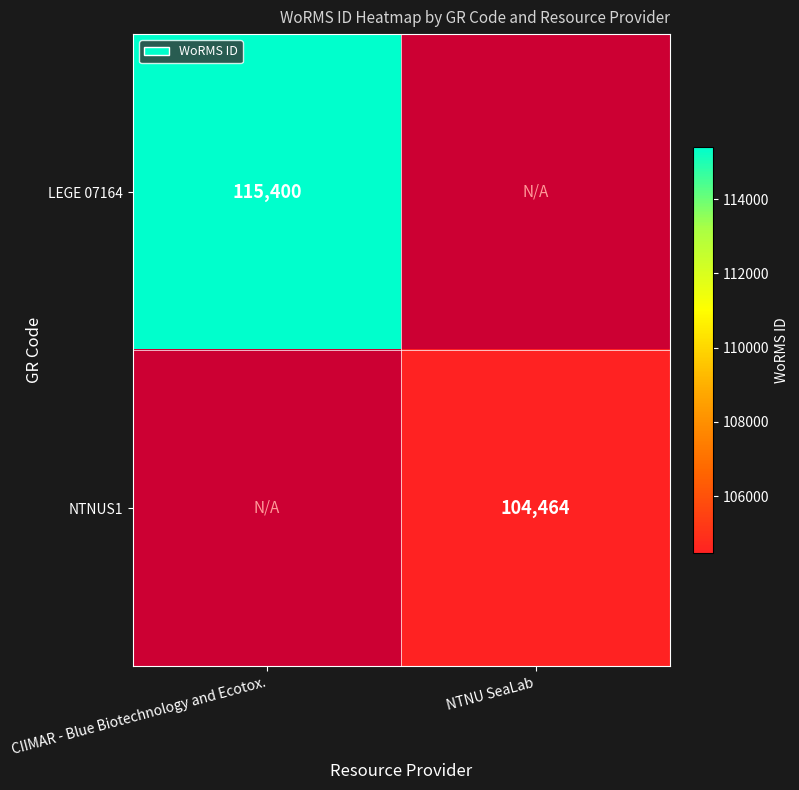

Which label corresponds to the smallest value in the chart?

NTNU SeaLab